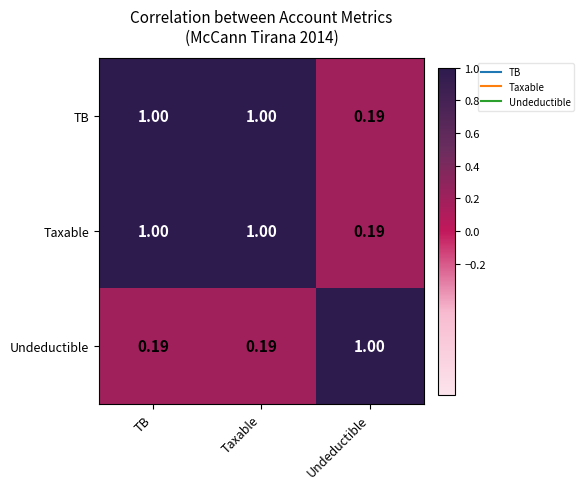

Is the value of Undeductible at TB greater than the value of TB at TB?

No